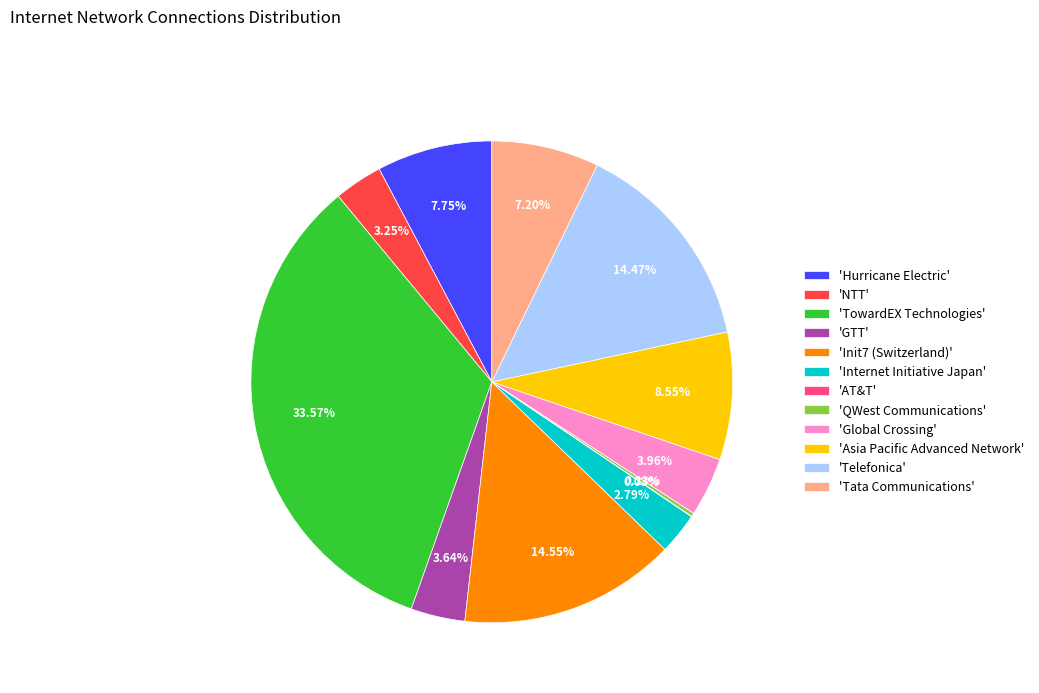

Is the sum of 'TowardEX Technologies' and 'Asia Pacific Advanced Network' greater than half?

No